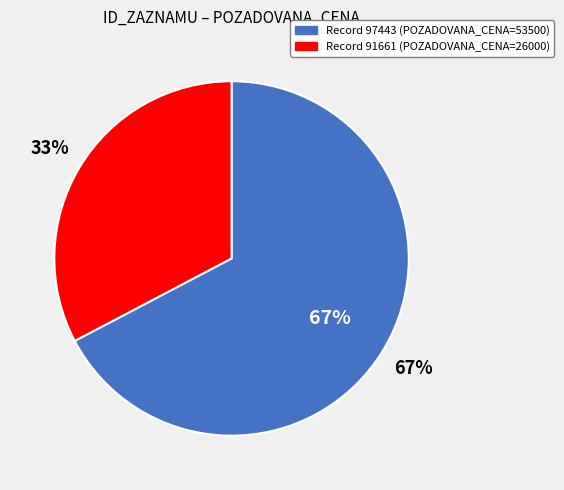

Which category has the biggest portion of the pie?

97443